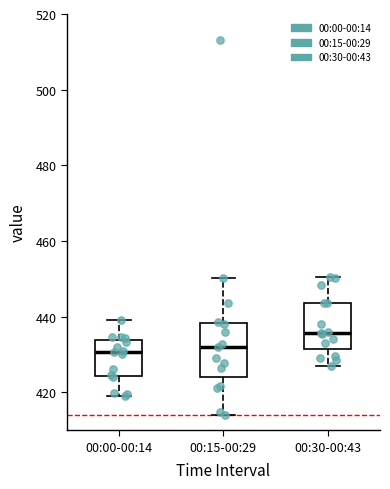

Where is the lower edge of the box for 00:15-00:29 on the y-axis? The values are not printed on the chart, so give them approximately, as read against the axis.

424